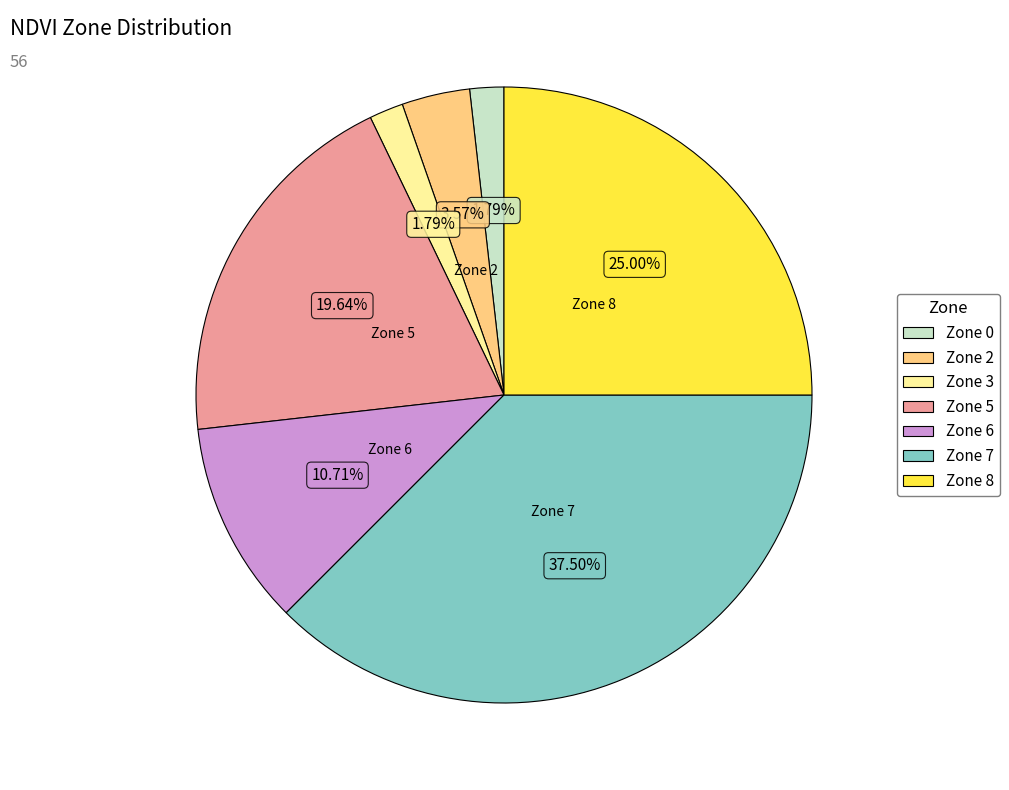

Is there any slice that represents more than half of the pie?

No